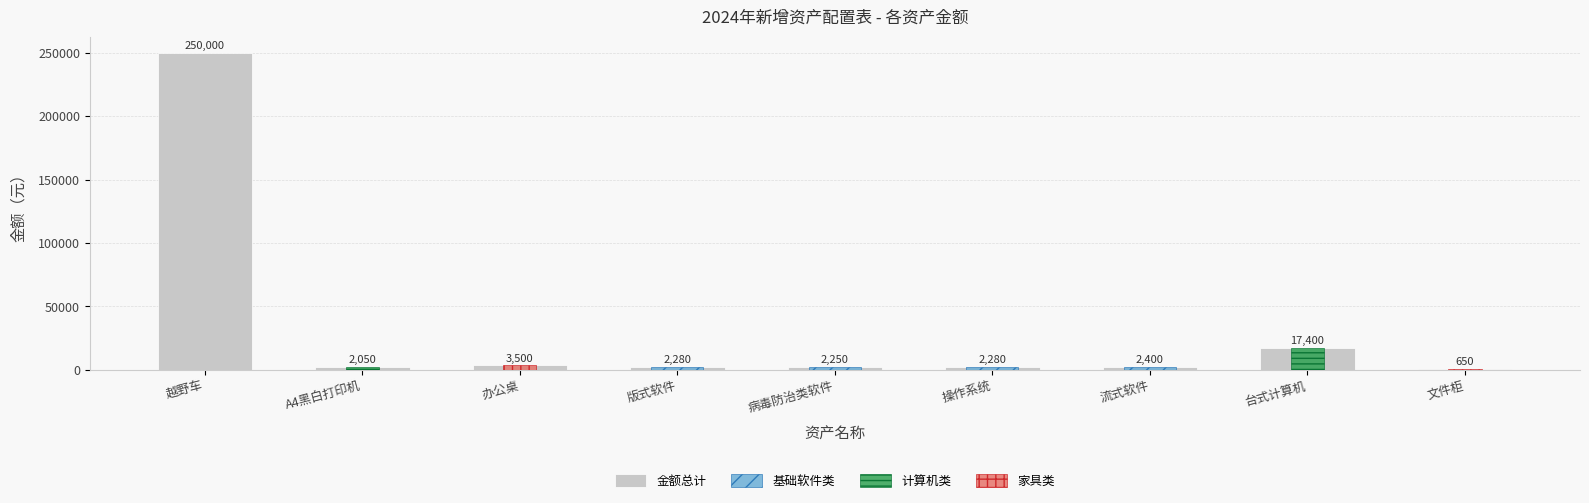

How many data points in 金额总计 are above 2280?

4